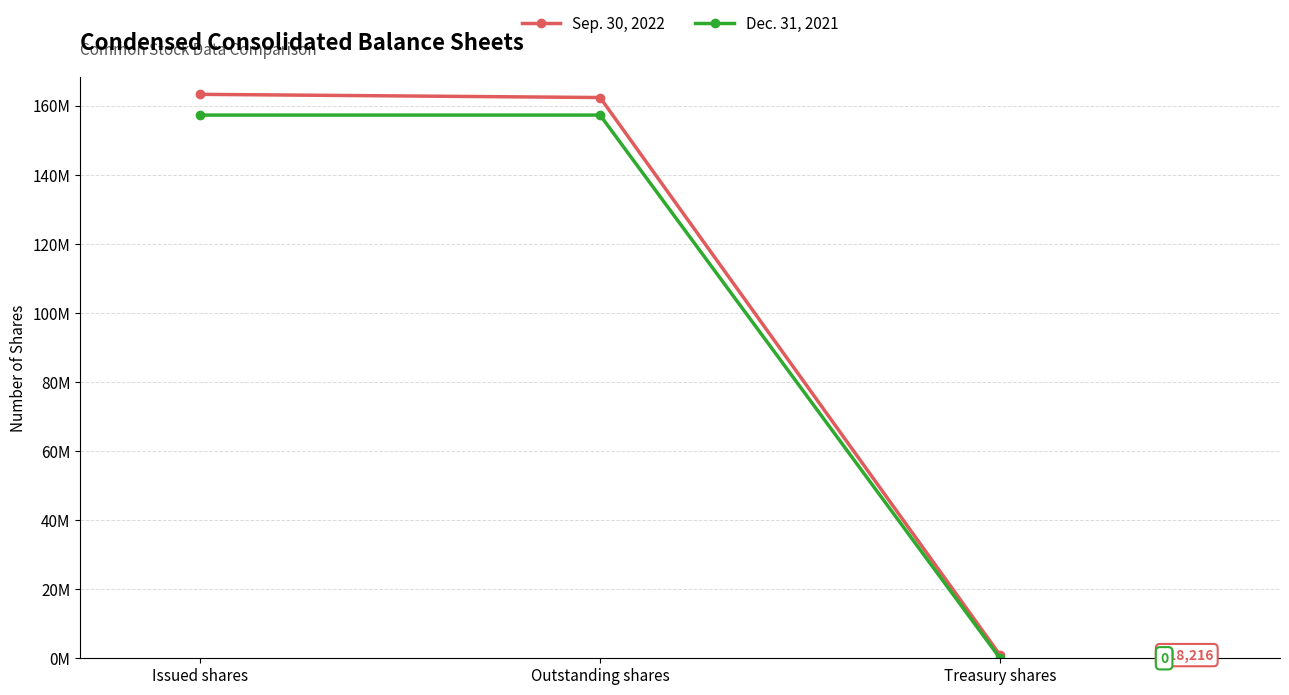

Rank the series by their average value, from highest to lowest.

Sep. 30, 2022, Dec. 31, 2021